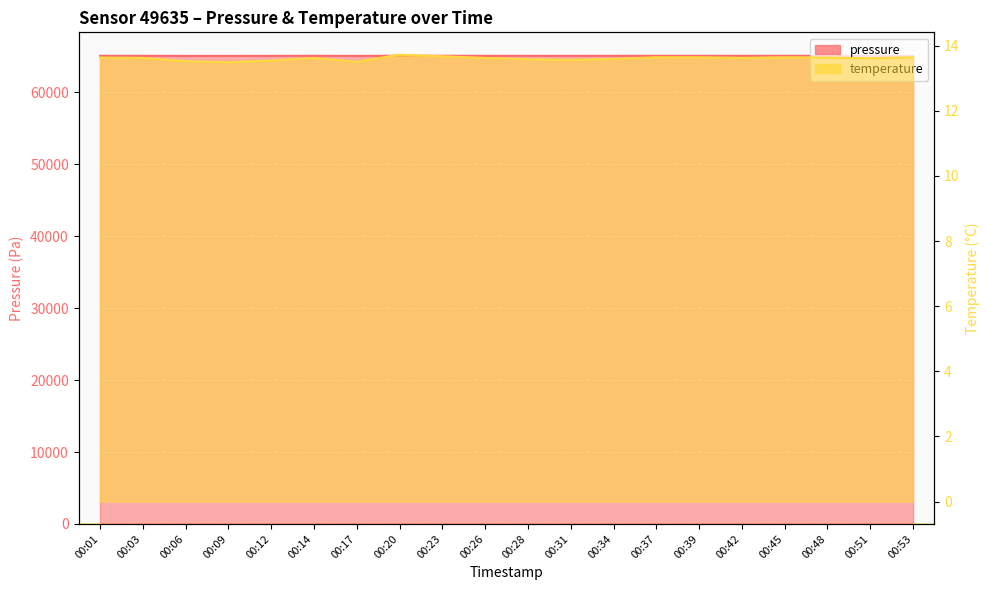

Is it true that temperature equals 20.6 at 00:01?

False